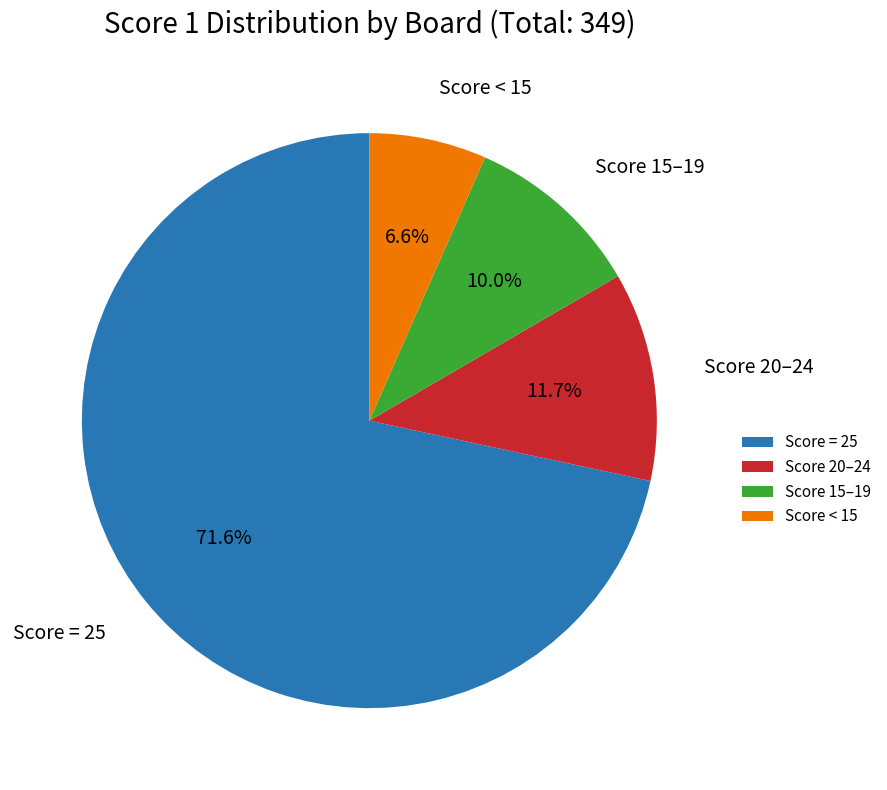

How many segments does this pie chart have?

4